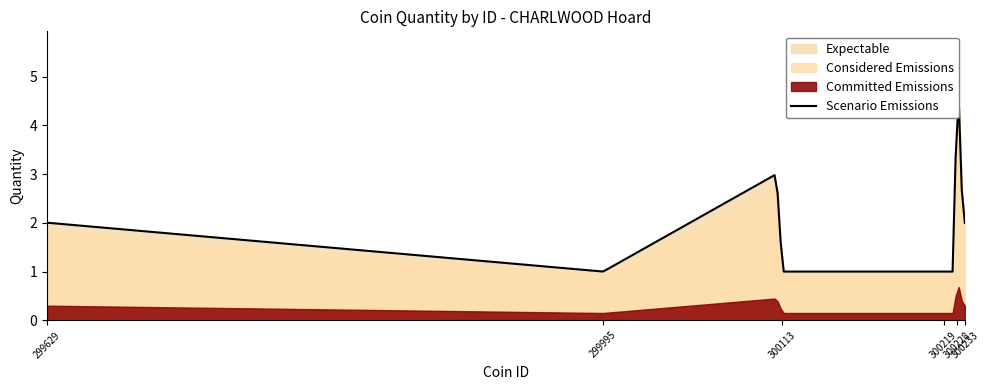

Does the chart have visible grid lines?

No